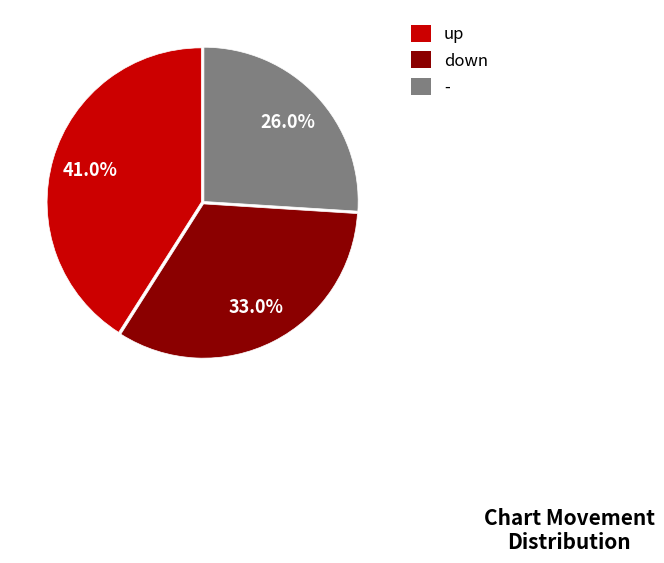

Rank the categories by value from lowest to highest.

-, down, up